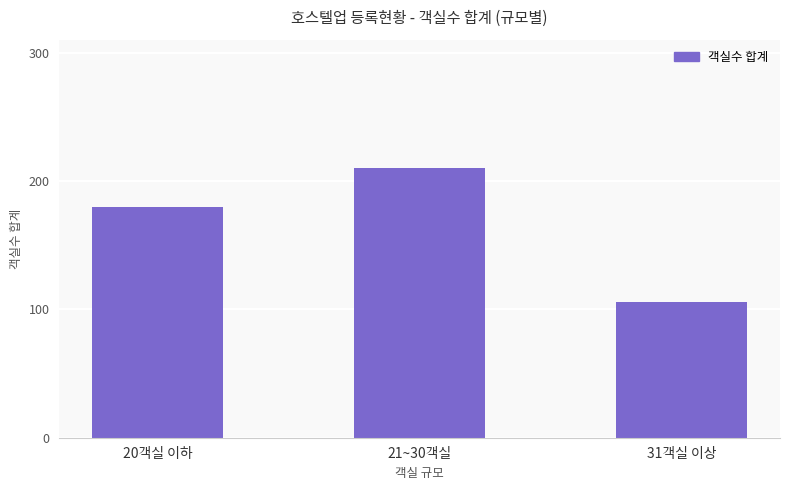

How many data points does each series have?

3